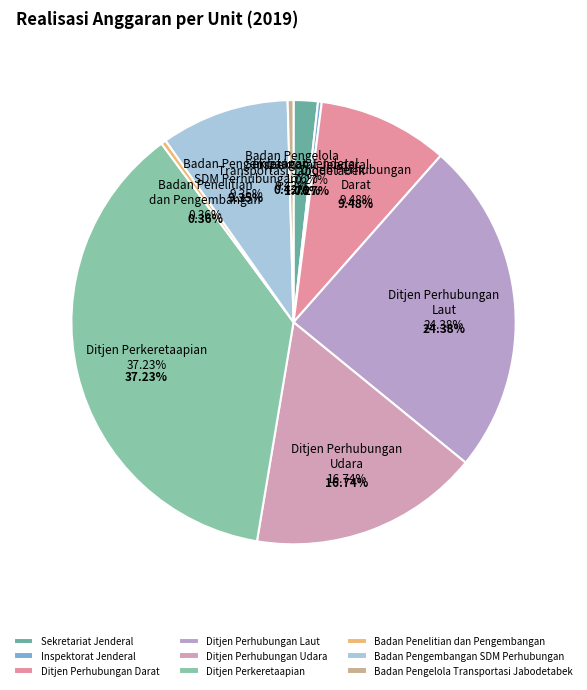

To the nearest percent, what is the difference between the largest and smallest slice percentages?

37%